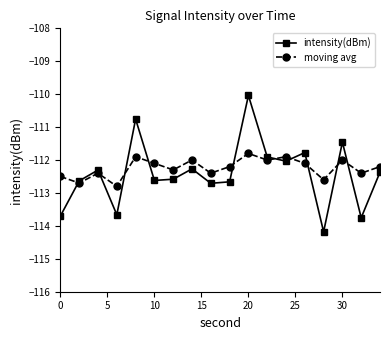

Which series has the widest spread of values?

intensity(dBm)